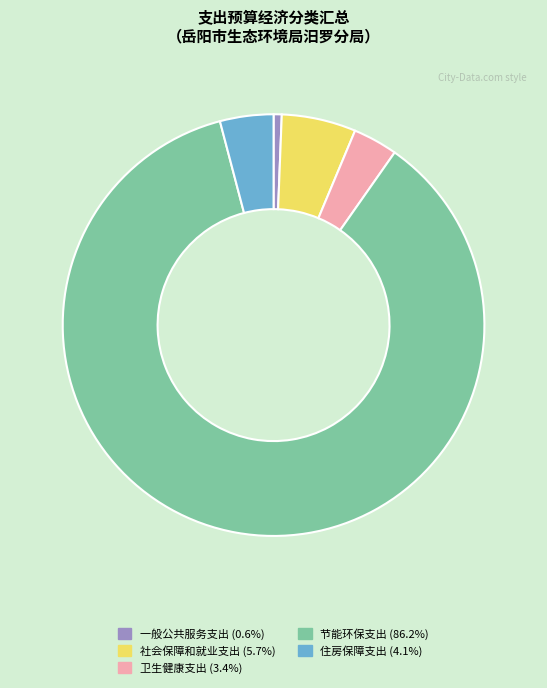

Do 卫生健康支出 and 住房保障支出 together represent more than half of the pie?

No